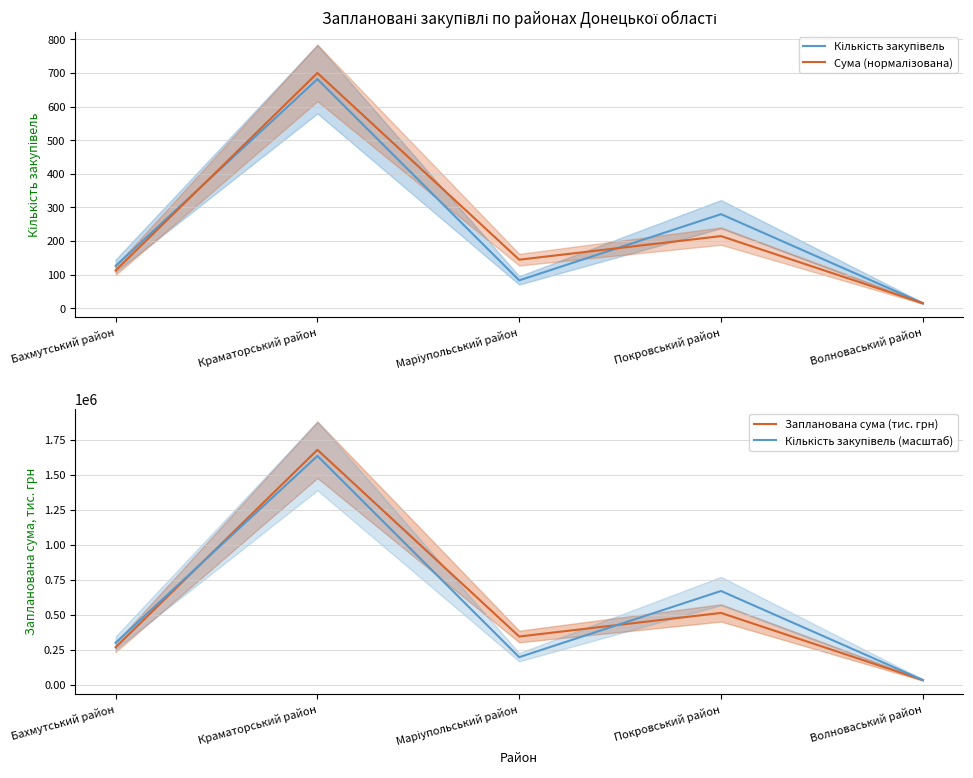

What is the sum of the Кількість закупівель (масштаб) values at Маріупольський район and Волноваський район?

235016.1